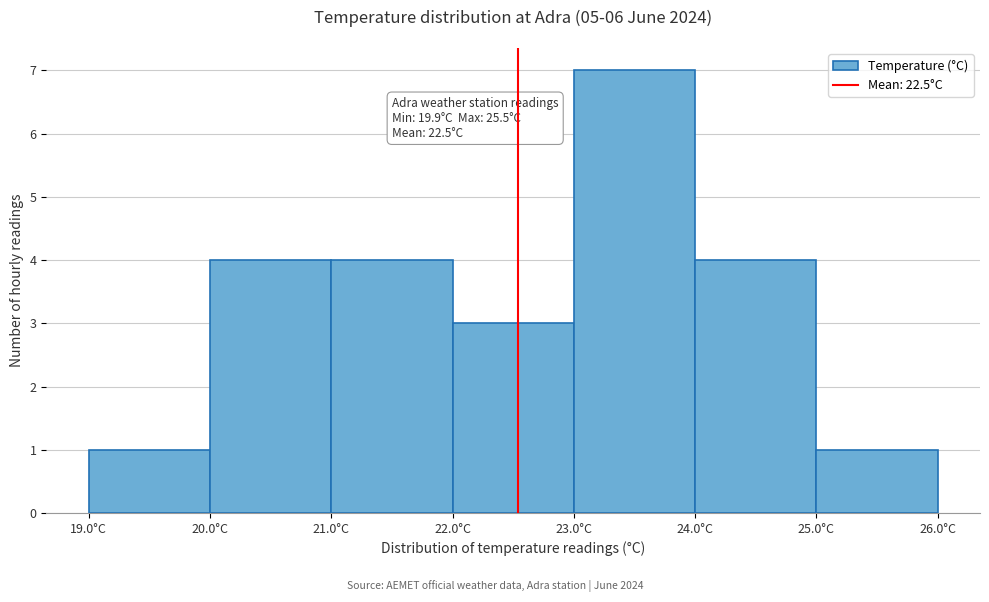

Which range on the x-axis has the tallest bar?

23 to 24